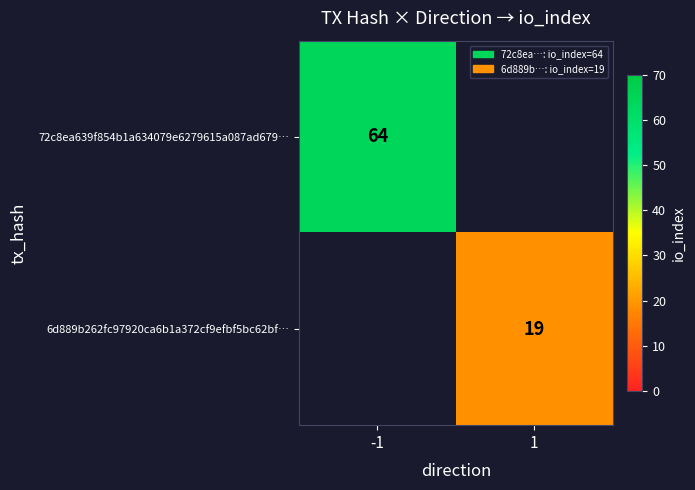

True or false: 6d889b262fc97920ca6b1a372cf9efbf5bc62bf… has a value of 19 at 1.

True